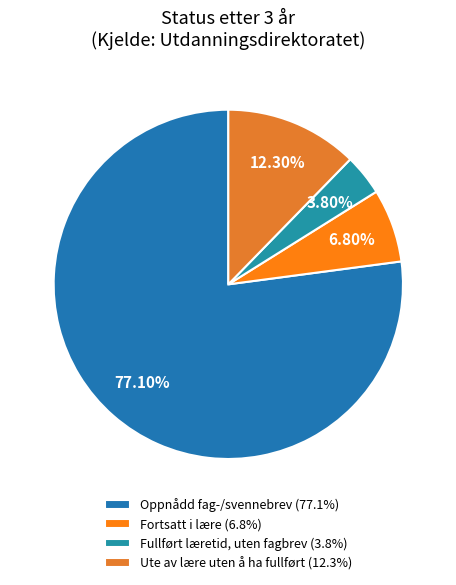

Approximately how many times larger is the value at Fortsatt i lære compared to Ute av lære uten å ha fullført?

0.6